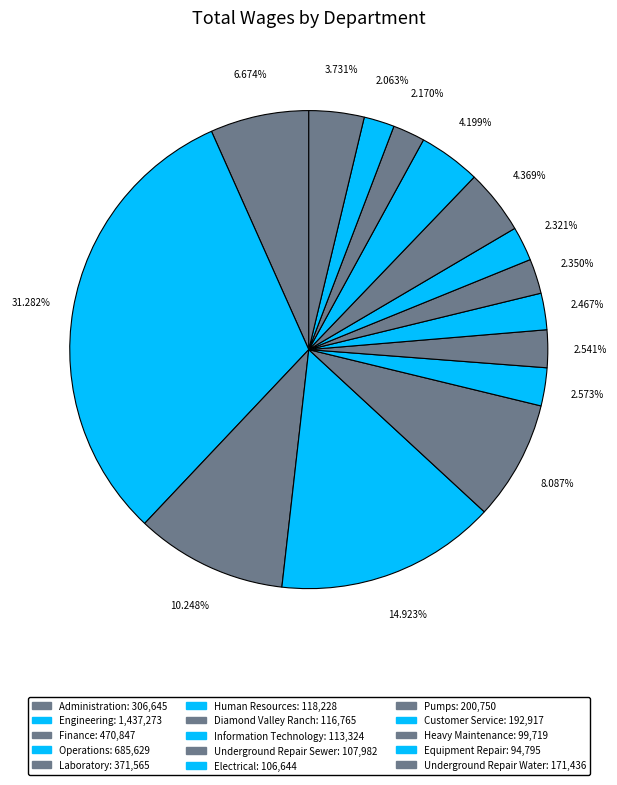

How many slices are in this pie chart?

15